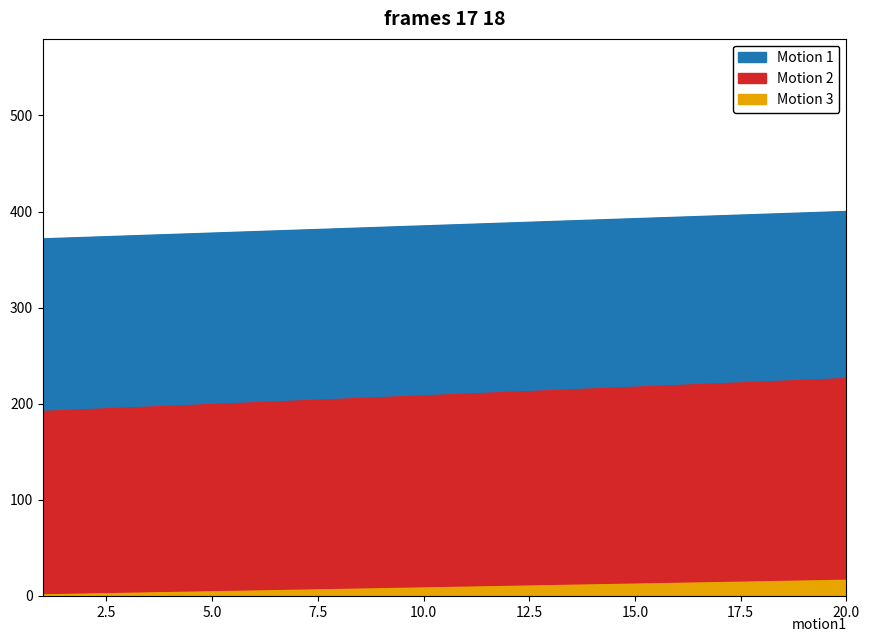

The 500m_score series shows 224.2 at 19. True or false?

True